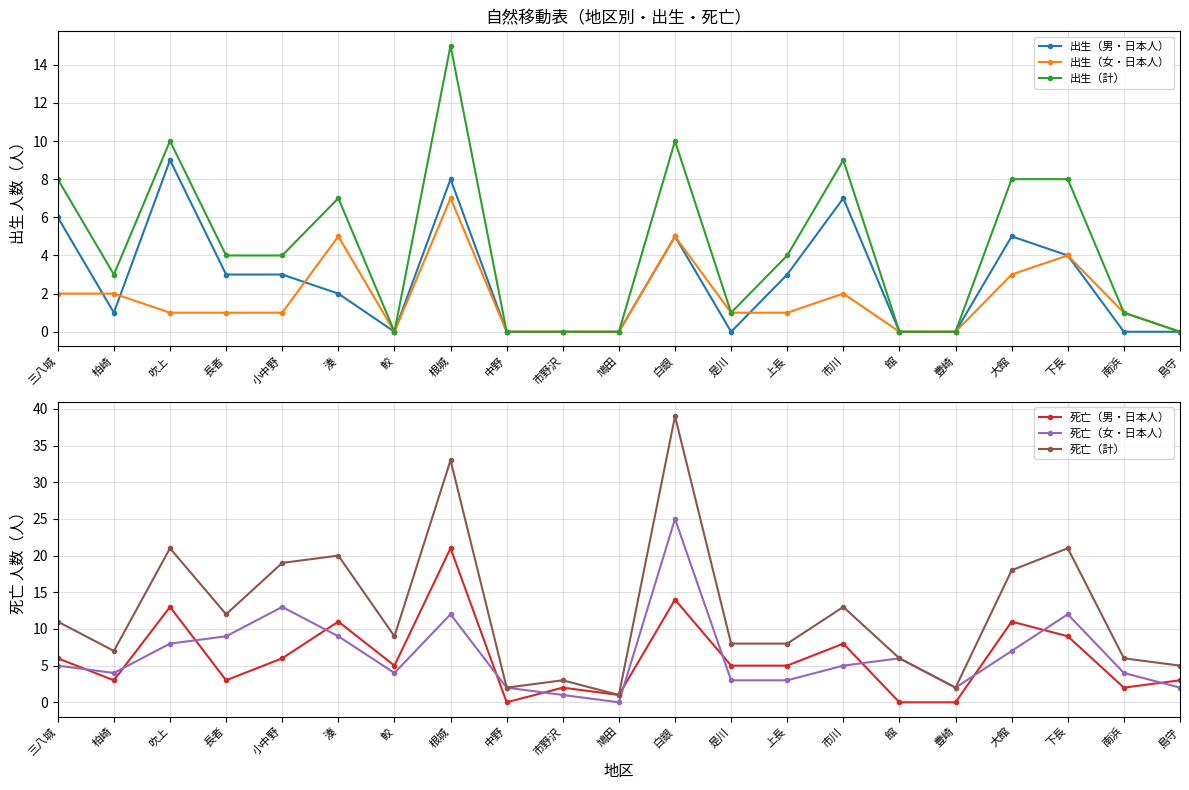

Does the chart display data point markers on the line(s)?

Yes